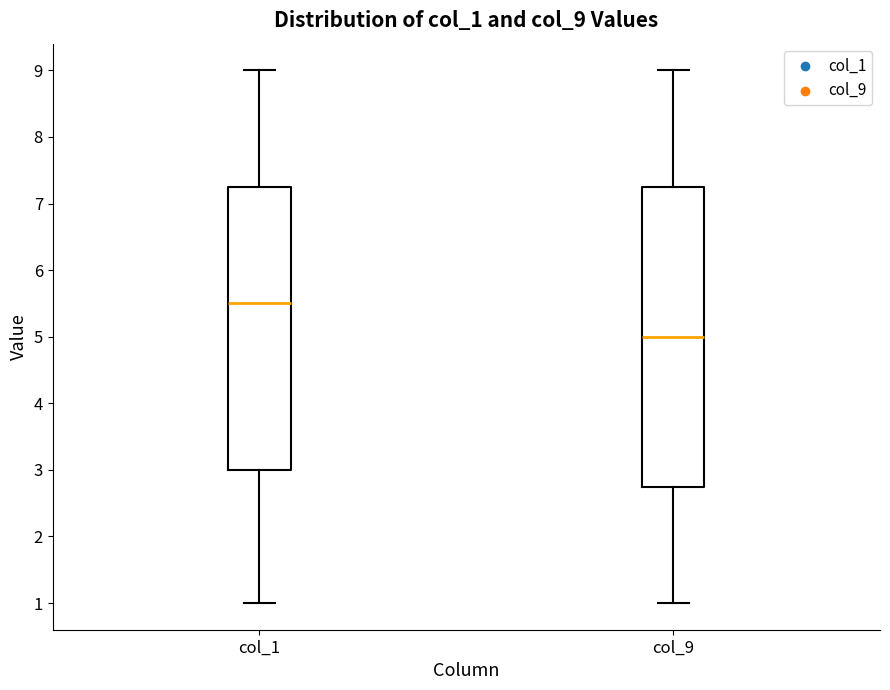

Reading left to right, transcribe this box plot: for each box, give where its median line is, the range the box spans, and where its two whiskers end, as read against the y-axis. The values are not printed on the chart, so give them approximately, as read against the axis.

col_1: median 5.5, box 3.0 to 7.3, whiskers 1.0 to 9.0
col_9: median 5.0, box 2.8 to 7.3, whiskers 1.0 to 9.0